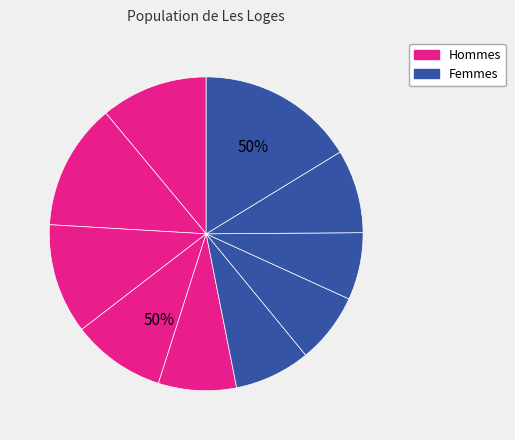

To the nearest percent, what is the average slice percentage?

10%